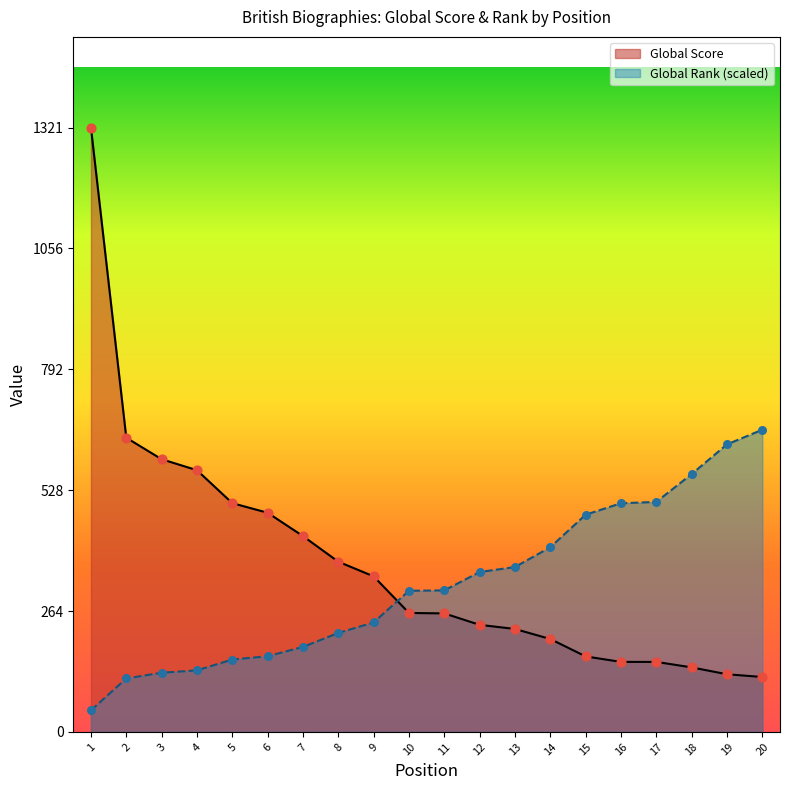

Is the value of Global Rank at 3 greater than the value of Global Score at 4?

No